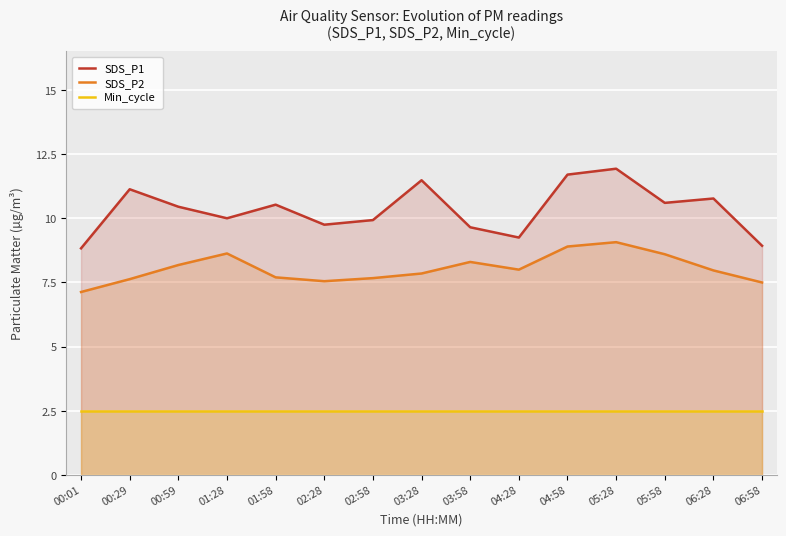

What is the label of the 8th point from the left?

03:28